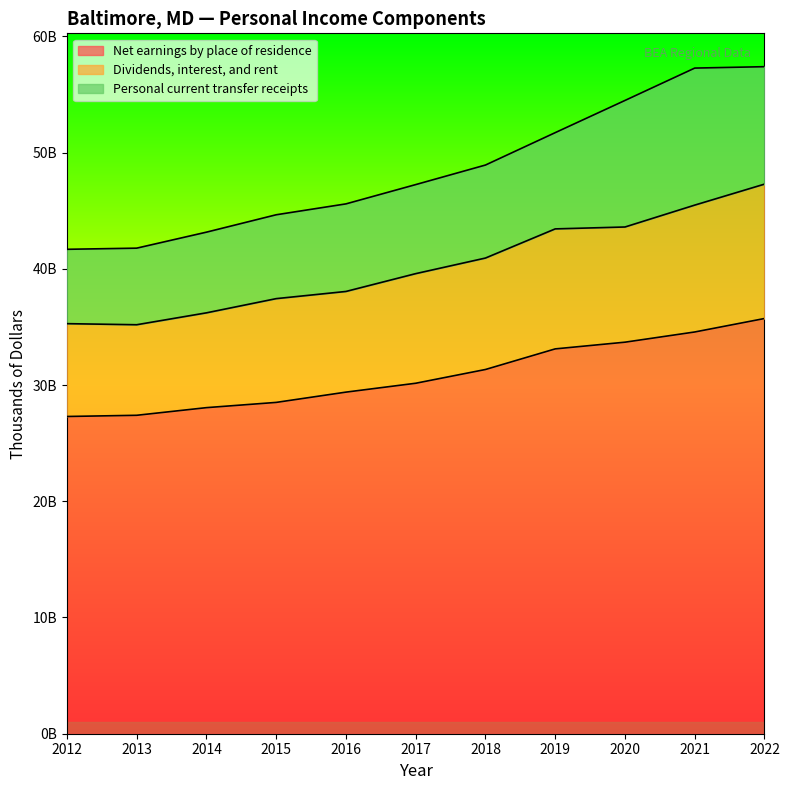

At which category is the sum across all series the highest?

2022